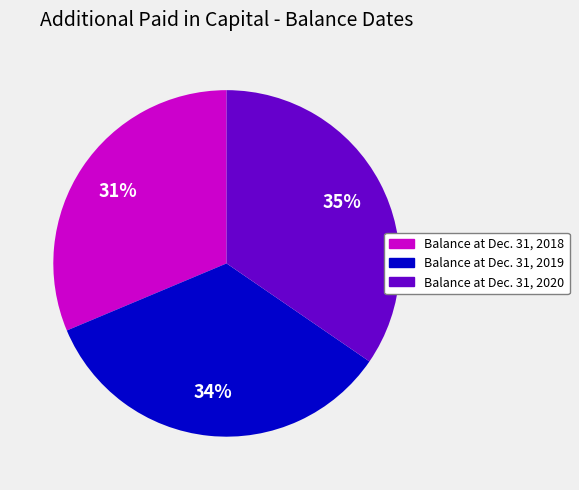

Approximately how many times larger is the value at Balance at Dec. 31, 2020 compared to Balance at Dec. 31, 2018?

1.1